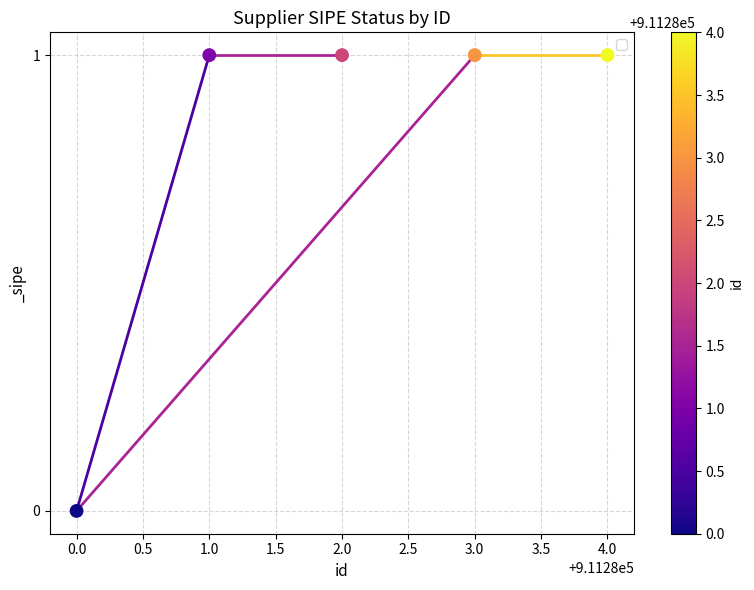

What is the range of X values (max minus min)?

4